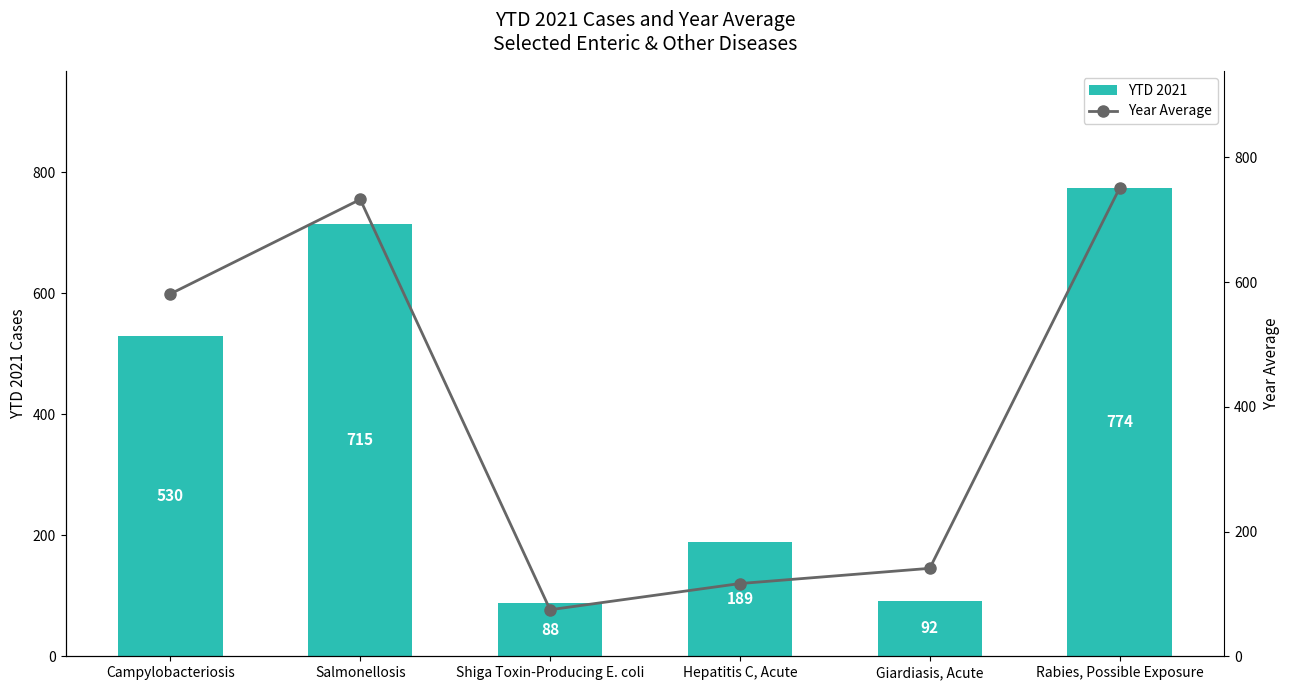

What is the label of the 5th bar from the left?

Giardiasis, Acute